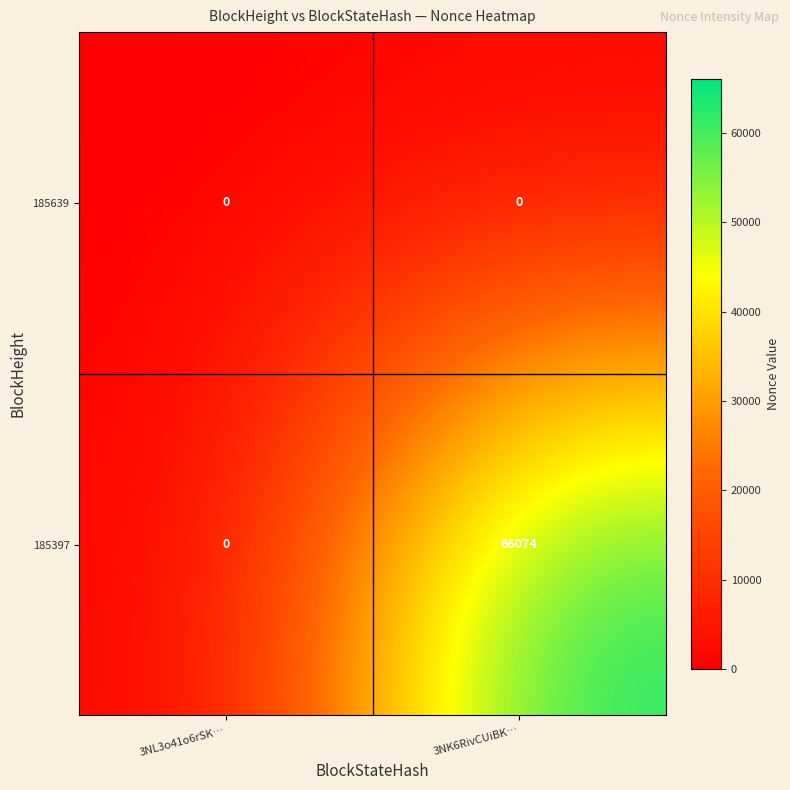

Reading right to left, list all the values displayed in this chart.

185639: 3NK6RivCUiBK…=0	3NL3o41o6rSK…=0
185397: 3NK6RivCUiBK…=66074	3NL3o41o6rSK…=0